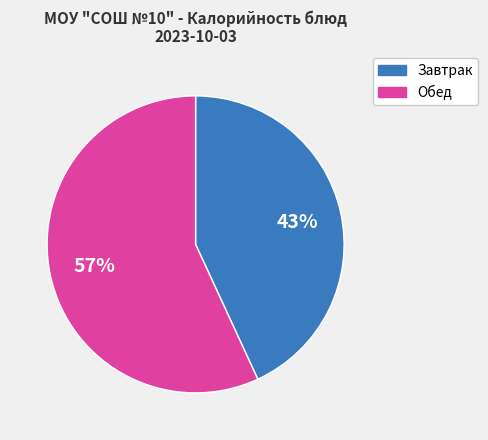

To the nearest percent, what is the average slice percentage?

50%